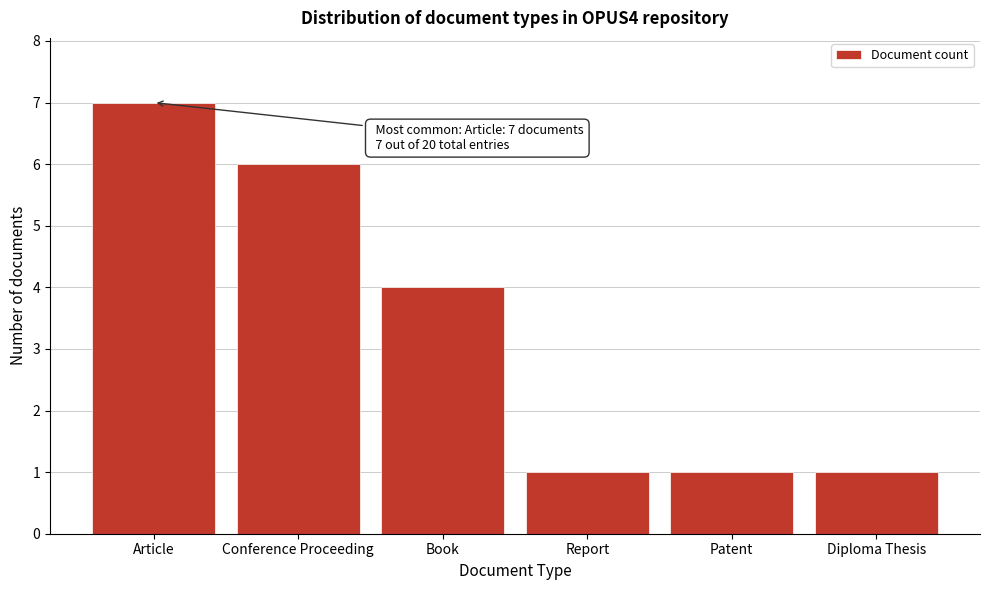

Reading left to right, what are all the values shown in this chart?

Article=7	Conference Proceeding=6	Book=4	Report=1	Patent=1	Diploma Thesis=1